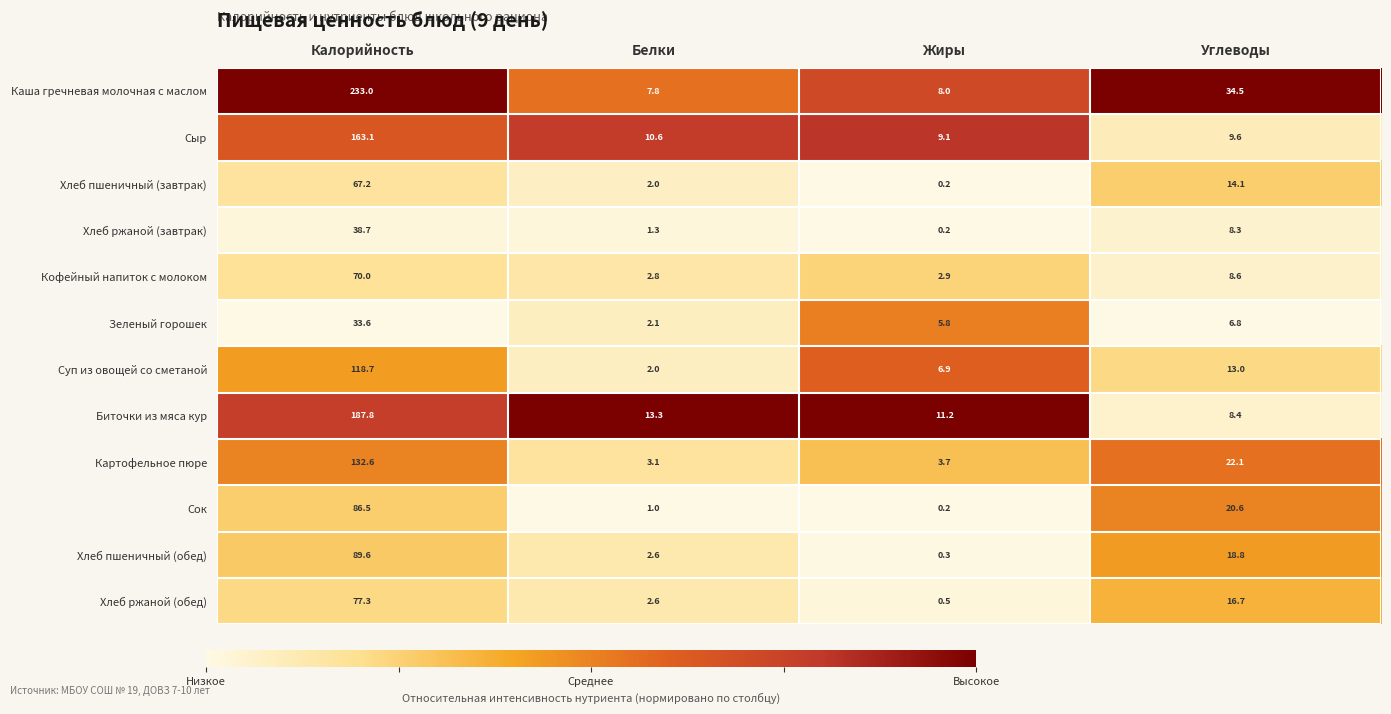

What is the difference between the maximum and second lowest values in the Хлеб пшеничный (завтрак) series?

65.2